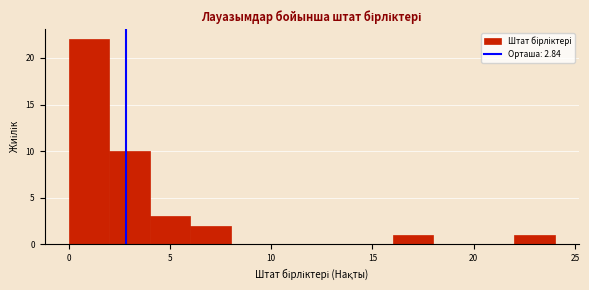

Which range on the x-axis has the tallest bar?

0 to 2